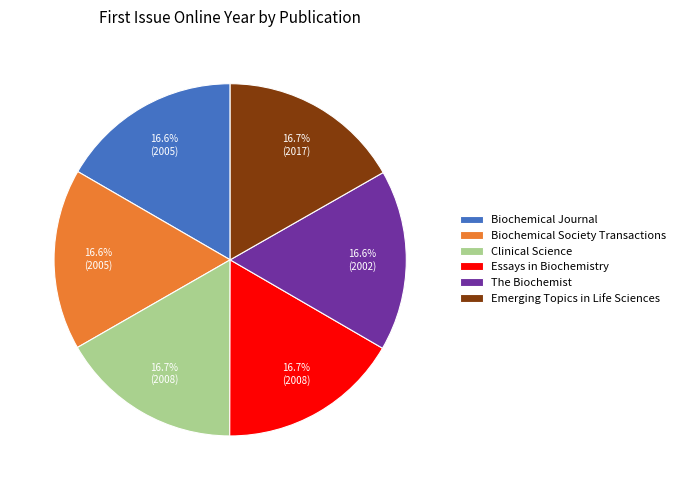

Approximately how many times larger is the value at Clinical Science compared to Emerging Topics in Life Sciences?

1.0